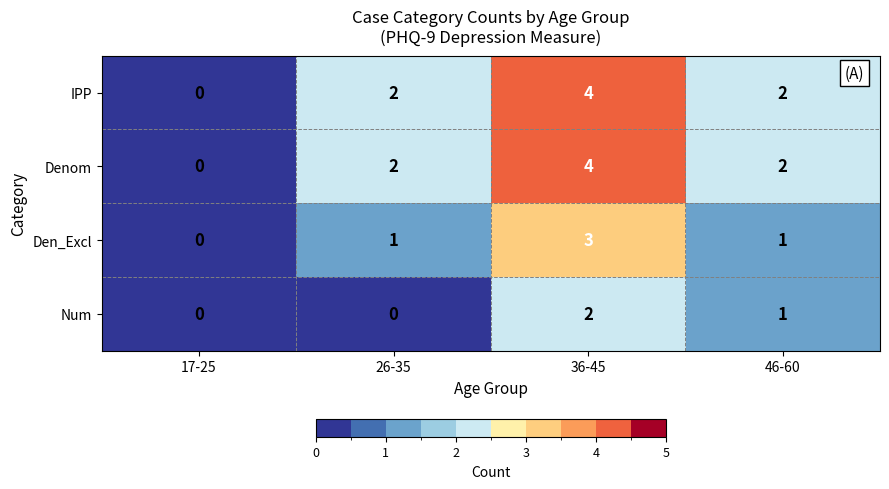

What is the difference between the maximum and minimum values in the Den_Excl series?

3